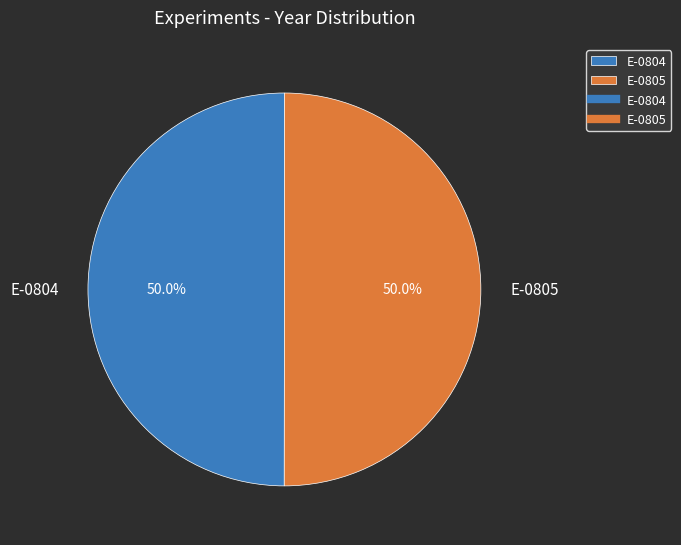

To the nearest percent, what portion does E-0805 represent?

50%